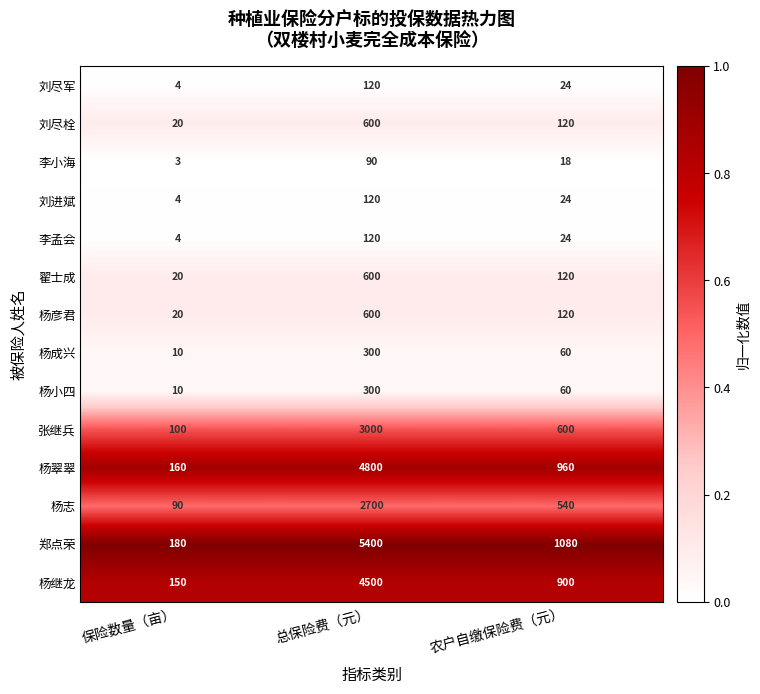

What is the difference between the 李孟会 values at 保险数量（亩） and 农户自缴保险费（元）?

20